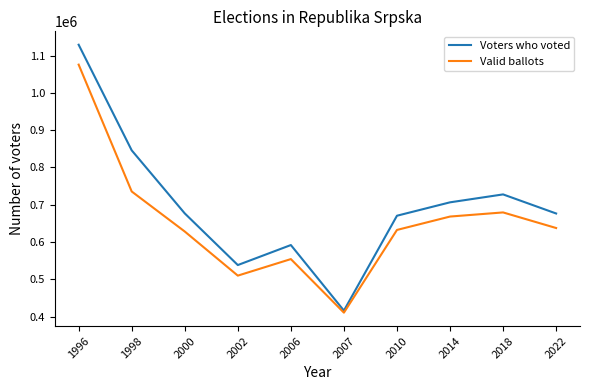

Is it true that Voters who voted equals 670756 at 2010?

True